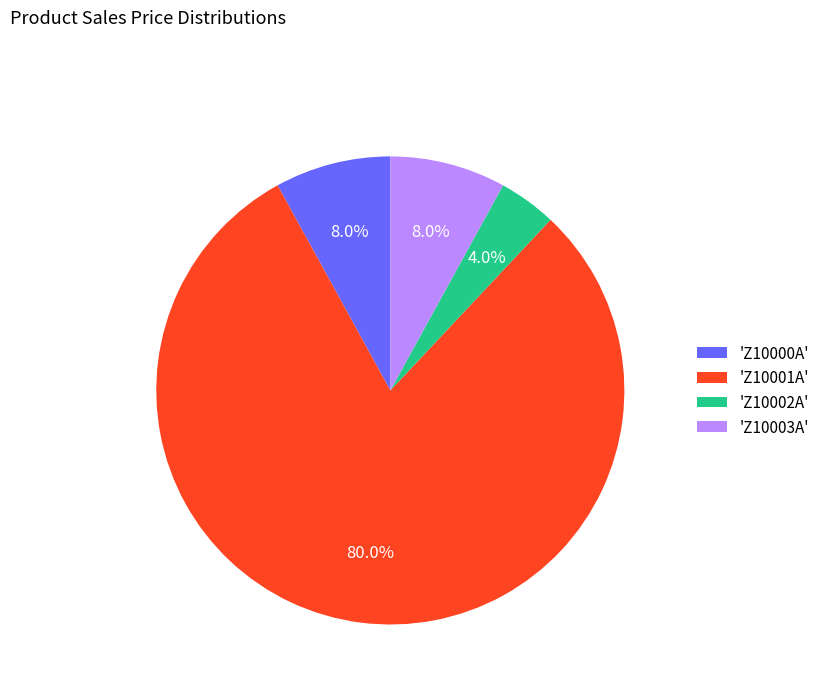

To the nearest percent, what is the difference between the largest and smallest slice percentages?

76%